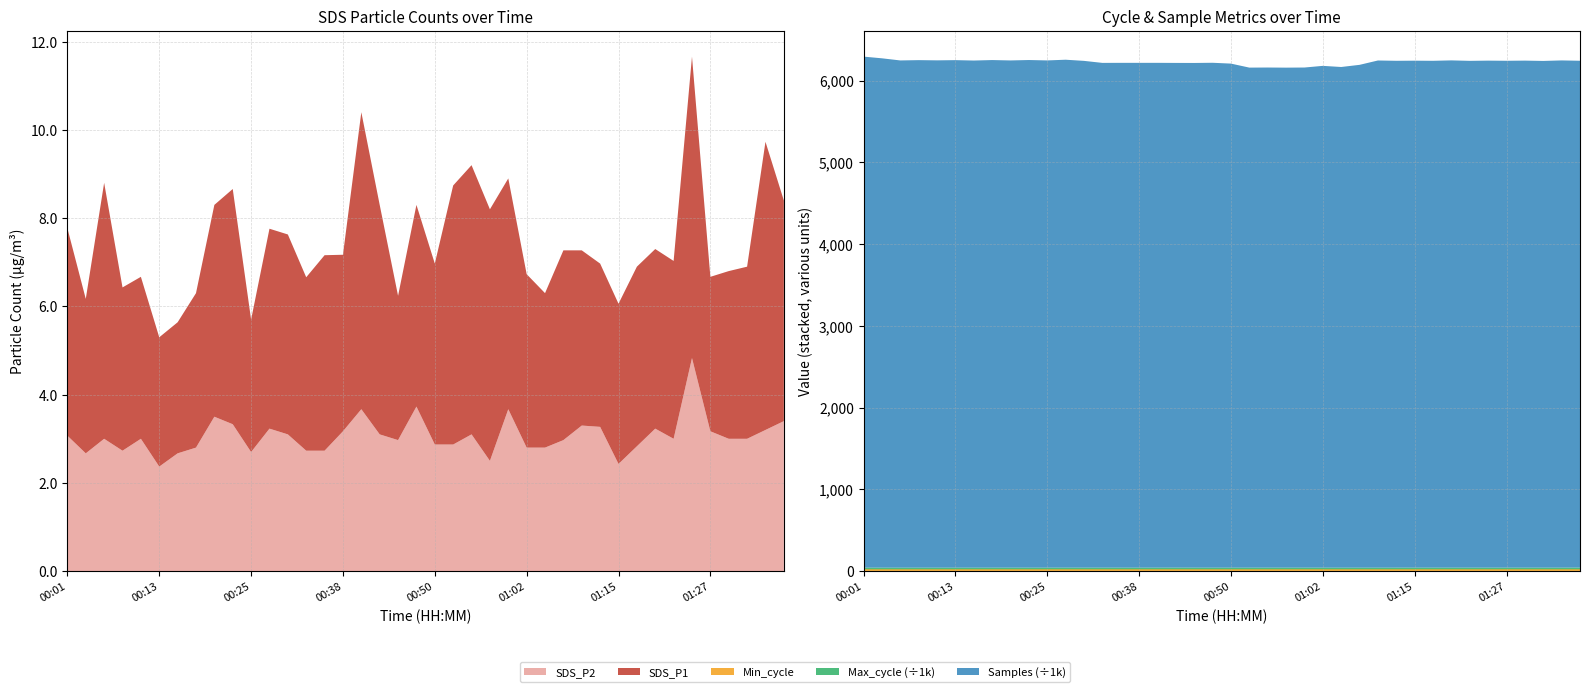

Reading right to left, list all the values displayed in this chart.

SDS_P1: 01:37=5.0	01:35=6.5	01:32=3.9	01:30=3.8	01:27=3.5	01:25=6.8	01:22=4.0	01:20=4.1	01:17=4.1	01:15=3.6	01:12=3.7	01:10=4.0	01:07=4.3	01:05=3.5	01:02=3.9	01:00=5.2	00:57=5.7	00:55=6.1	00:52=5.9	00:50=4.1	00:47=4.6	00:45=3.3	00:43=5.2	00:40=6.7	00:38=4.0	00:35=4.4	00:33=3.9	00:30=4.5	00:28=4.5	00:25=3.0	00:23=5.3	00:21=4.8	00:18=3.5	00:16=3.0	00:13=2.9	00:11=3.7	00:08=3.7	00:06=5.8	00:03=3.5	00:01=4.7
SDS_P2: 01:37=3.4	01:35=3.2	01:32=3.0	01:30=3.0	01:27=3.2	01:25=4.8	01:22=3.0	01:20=3.2	01:17=2.8	01:15=2.4	01:12=3.3	01:10=3.3	01:07=3.0	01:05=2.8	01:02=2.8	01:00=3.7	00:57=2.5	00:55=3.1	00:52=2.9	00:50=2.9	00:47=3.7	00:45=3.0	00:43=3.1	00:40=3.7	00:38=3.2	00:35=2.7	00:33=2.7	00:30=3.1	00:28=3.2	00:25=2.7	00:23=3.3	00:21=3.5	00:18=2.8	00:16=2.7	00:13=2.4	00:11=3.0	00:08=2.7	00:06=3.0	00:03=2.7	00:01=3.1
Min_cycle: 01:37=23.0	01:35=23.0	01:32=23.0	01:30=23.0	01:27=23.0	01:25=23.0	01:22=23.0	01:20=23.0	01:17=23.0	01:15=23.0	01:12=23.0	01:10=23.0	01:07=23.0	01:05=23.0	01:02=23.0	01:00=23.0	00:57=23.0	00:55=23.0	00:52=23.0	00:50=23.0	00:47=23.0	00:45=23.0	00:43=23.0	00:40=23.0	00:38=23.0	00:35=23.0	00:33=23.0	00:30=23.0	00:28=23.0	00:25=23.0	00:23=23.0	00:21=23.0	00:18=23.0	00:16=23.0	00:13=23.0	00:11=23.0	00:08=23.0	00:06=23.0	00:03=23.0	00:01=23.0
Max_cycle: 01:37=21209.0	01:35=20406.0	01:32=20375.0	01:30=20442.0	01:27=20486.0	01:25=20376.0	01:22=20407.0	01:20=20465.0	01:17=20406.0	01:15=20470.0	01:12=20382.0	01:10=20363.0	01:07=20380.0	01:05=20368.0	01:02=20404.0	01:00=20420.0	00:57=20468.0	00:55=20427.0	00:52=20388.0	00:50=20385.0	00:47=20374.0	00:45=20375.0	00:43=20585.0	00:40=20445.0	00:38=20379.0	00:35=20379.0	00:33=20466.0	00:30=20376.0	00:28=20476.0	00:25=20389.0	00:23=20386.0	00:21=20441.0	00:18=20382.0	00:16=20381.0	00:13=20362.0	00:11=20378.0	00:08=20398.0	00:06=20389.0	00:03=20386.0	00:01=20425.0
Samples: 01:37=6198147.0	01:35=6203141.0	01:32=6196867.0	01:30=6200690.0	01:27=6198639.0	01:25=6200590.0	01:22=6197881.0	01:20=6203491.0	01:17=6198494.0	01:15=6199827.0	01:12=6198542.0	01:10=6202349.0	01:07=6149059.0	01:05=6122753.0	01:02=6136587.0	01:00=6116287.0	00:57=6114771.0	00:55=6116270.0	00:52=6115235.0	00:50=6164209.0	00:47=6174382.0	00:45=6172129.0	00:43=6172434.0	00:40=6173558.0	00:38=6173454.0	00:35=6173540.0	00:33=6172922.0	00:30=6197602.0	00:28=6211653.0	00:25=6203026.0	00:23=6207952.0	00:21=6202885.0	00:18=6207594.0	00:16=6201781.0	00:13=6206596.0	00:11=6203977.0	00:08=6206628.0	00:06=6202872.0	00:03=6228984.0	00:01=6249625.0